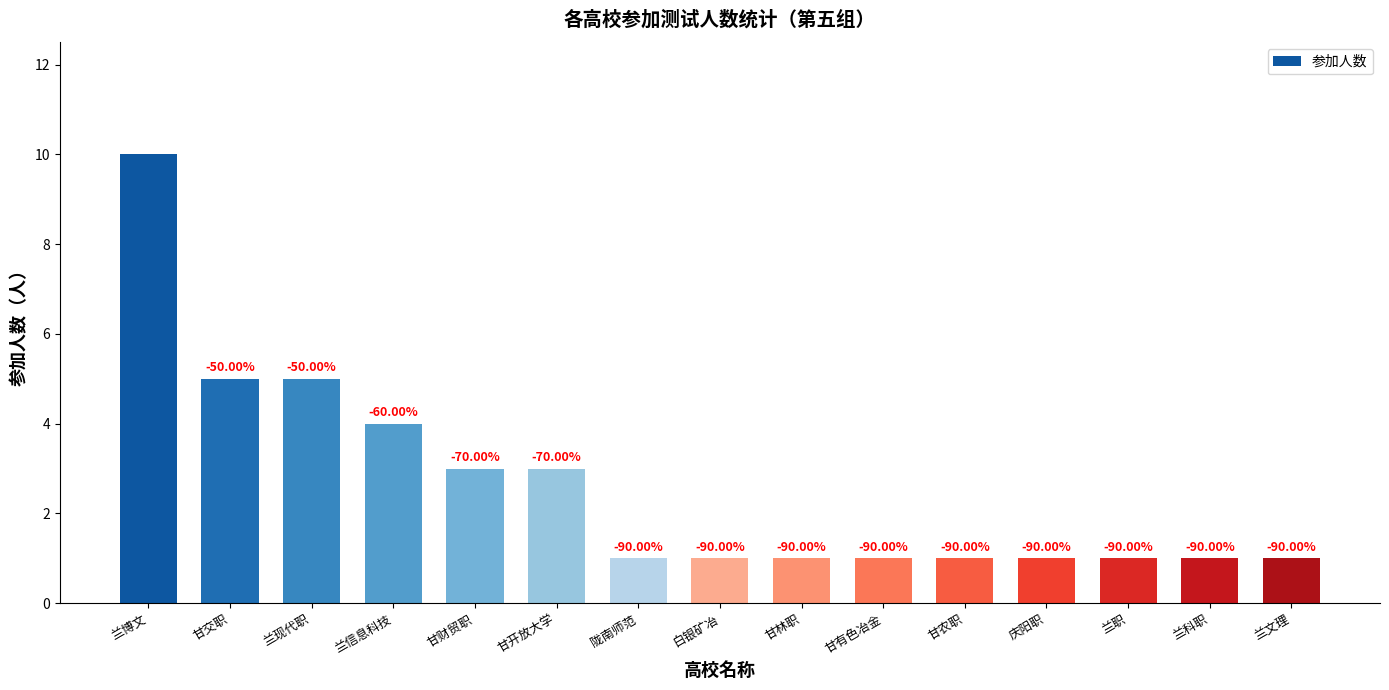

Where is the data nearest to the value 5?

甘交职